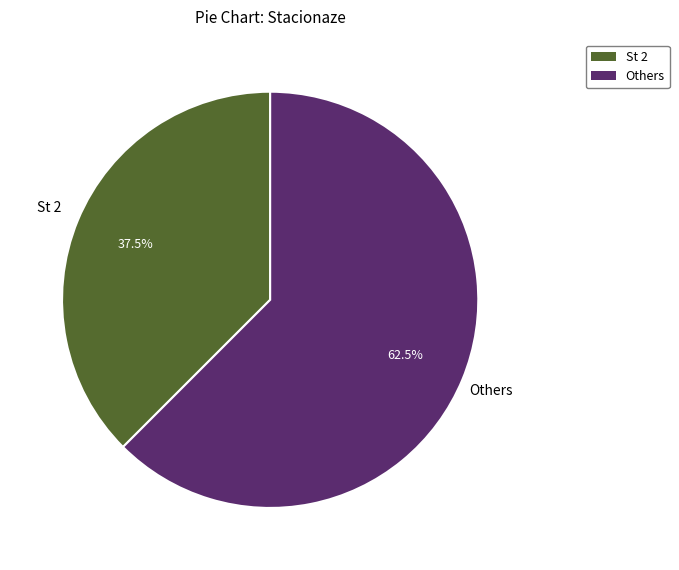

Does any single category account for the majority?

Yes